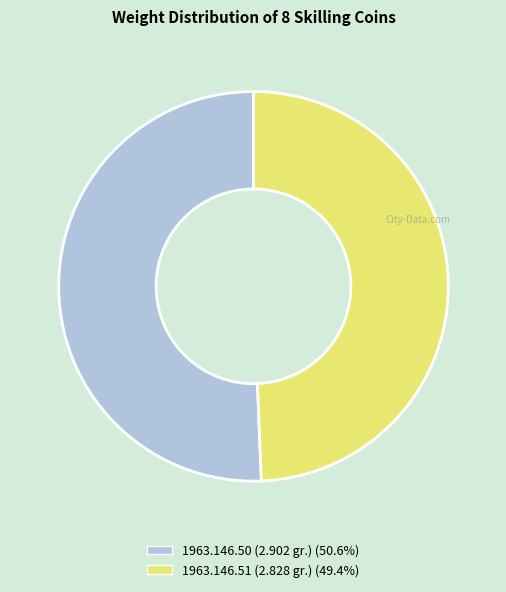

Which slice is the smallest?

1963.146.51 (2.828 gr.)